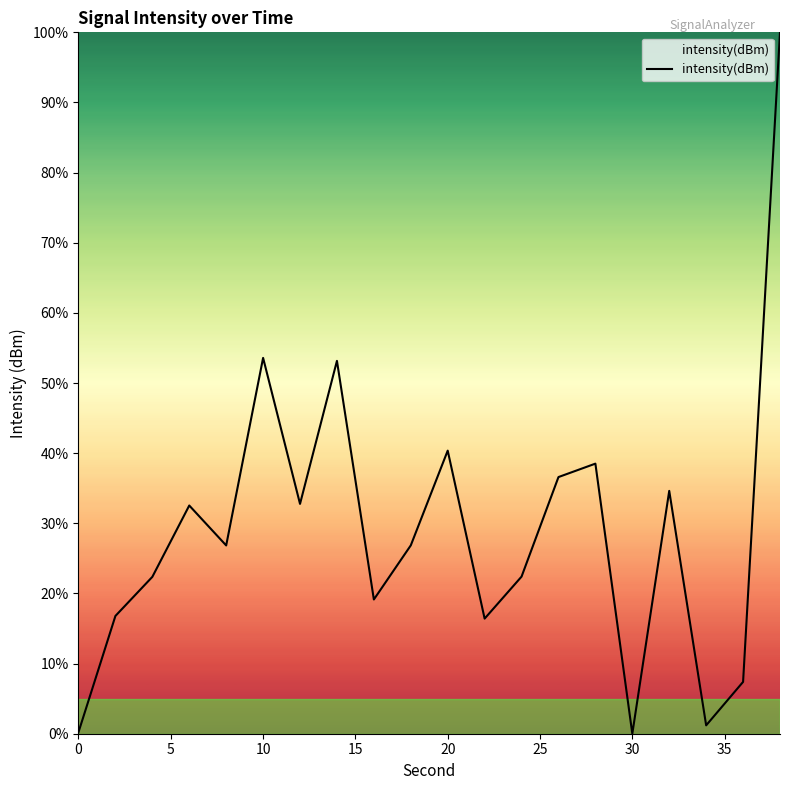

What is the difference between the maximum and minimum values?

100.0